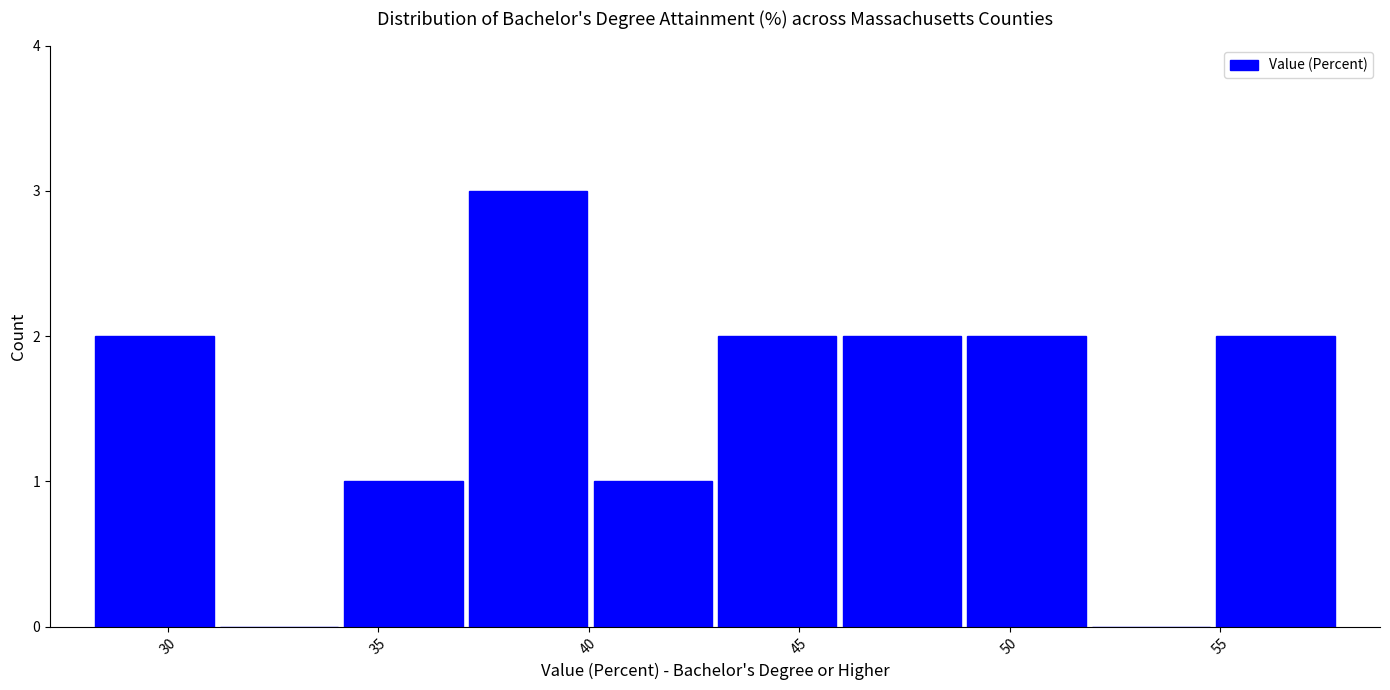

Reading left to right, transcribe this chart: for each bar, give the range it covers on the x-axis and its height. Neither the bar edges nor the heights are printed on the chart, so give them approximately, as read against the axes.

28 to 31: 2
31 to 34: 0
34 to 37: 1
37 to 40: 3
40 to 43: 1
43 to 46: 2
46 to 49: 2
49 to 52: 2
52 to 55: 0
55 to 58: 2